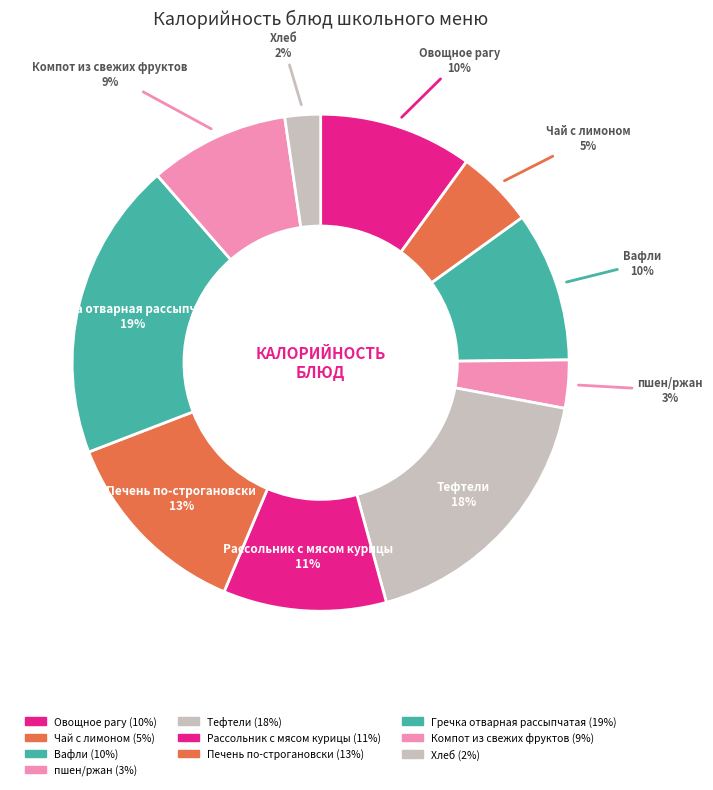

How much of the chart is everything except Хлеб?

97.7%